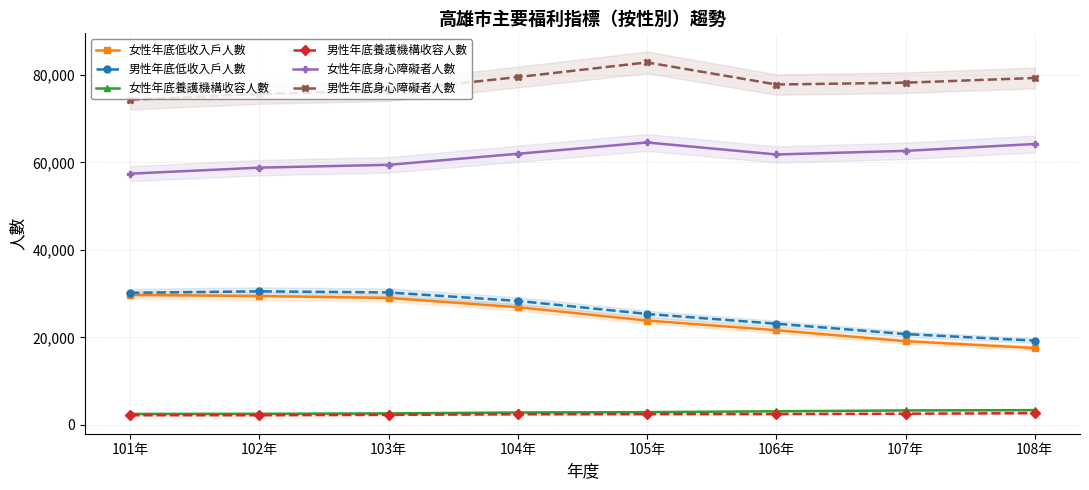

Is it true that 女性年底養護機構收容人數 equals 4326 at 102年?

False